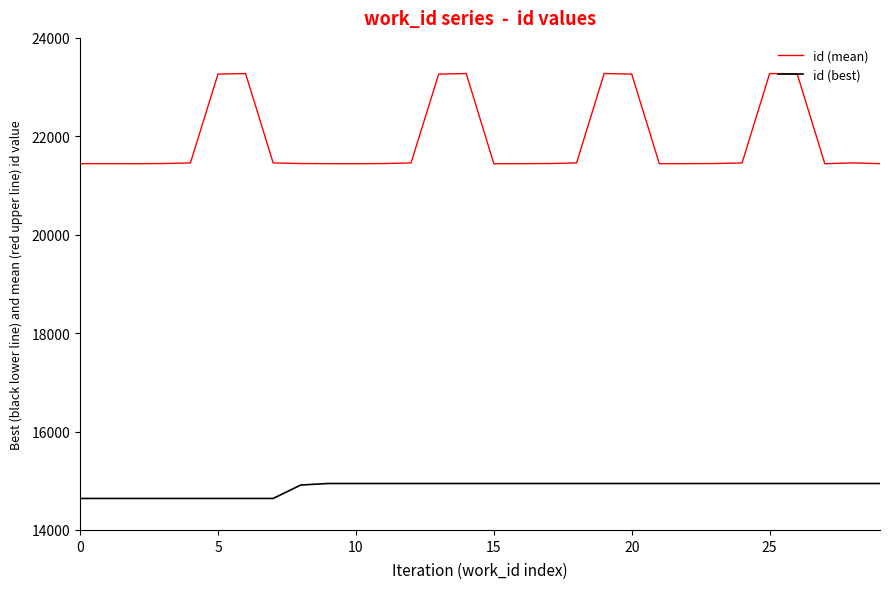

At how many categories does at least one series exceed 23164?

8